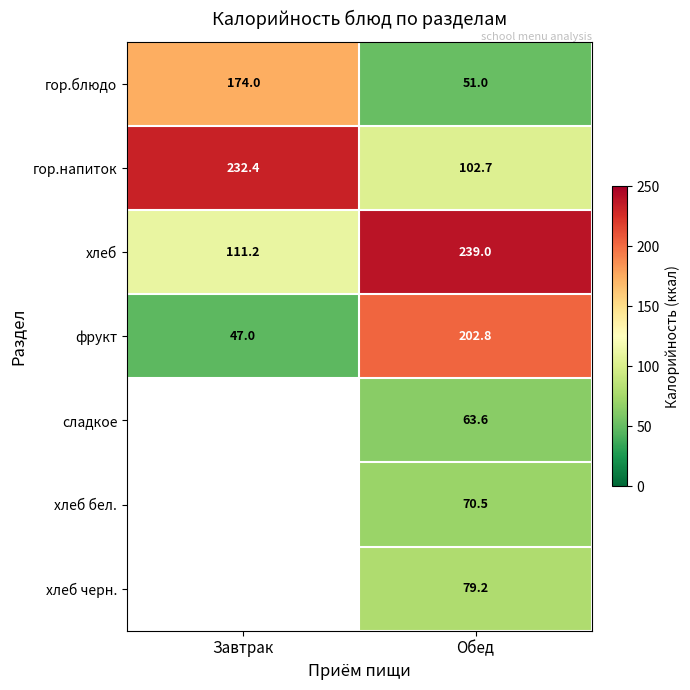

Is the value of гор.блюдо at Завтрак greater than the value of хлеб at Завтрак?

Yes